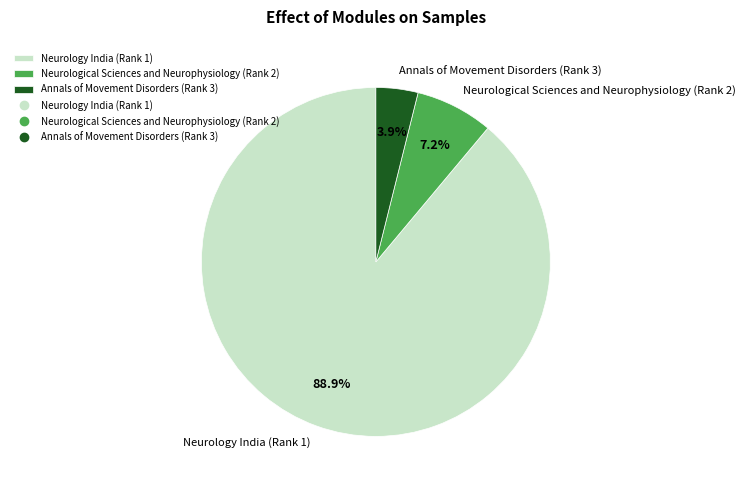

Count the number of slices in the pie.

3